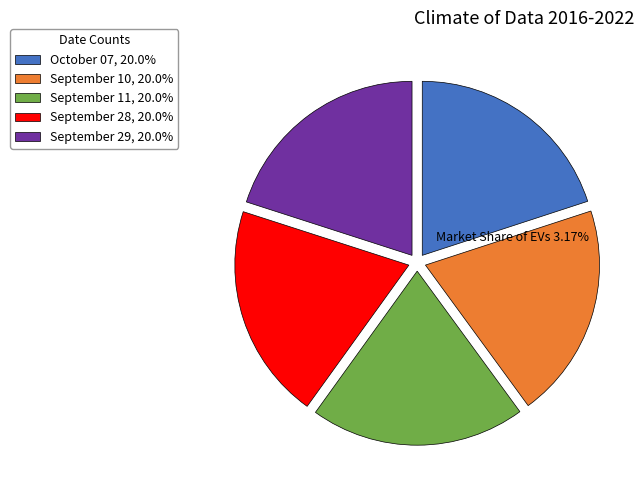

Is there any slice that represents more than half of the pie?

No